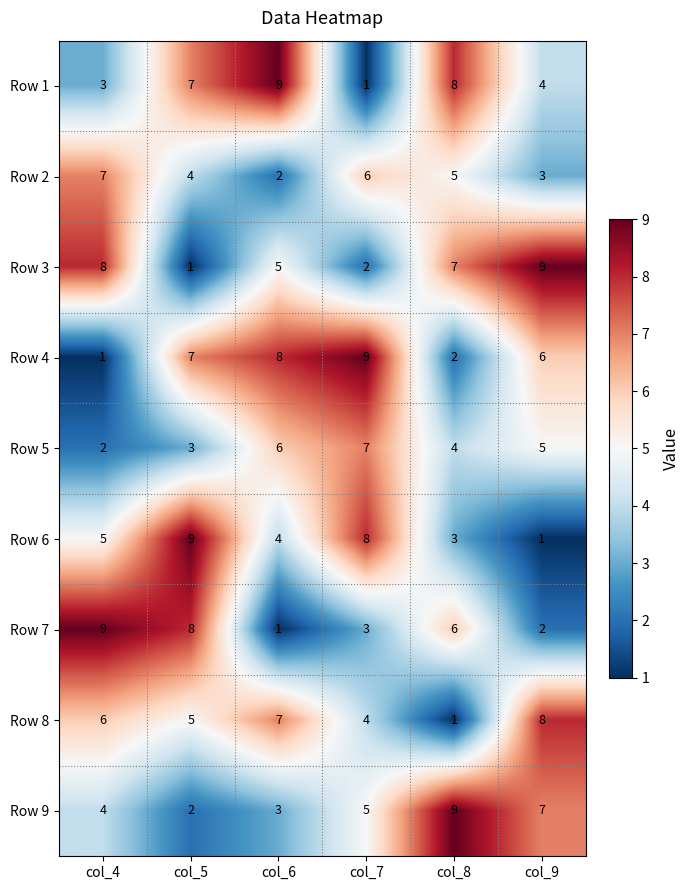

Rank the categories by Row 4 value from lowest to highest.

col_4, col_8, col_9, col_5, col_6, col_7